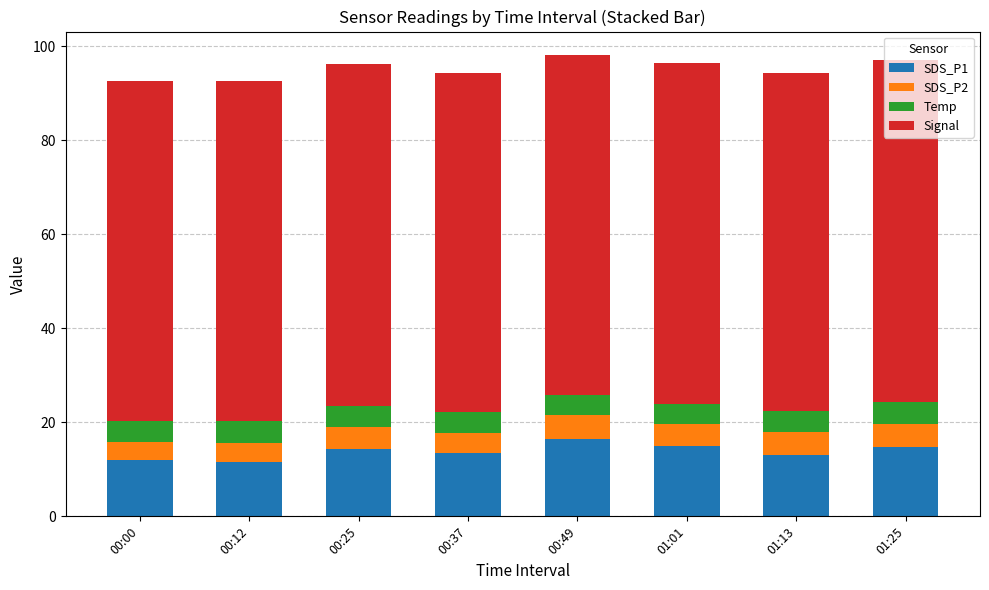

What is the total value across all series at 00:37?

94.4